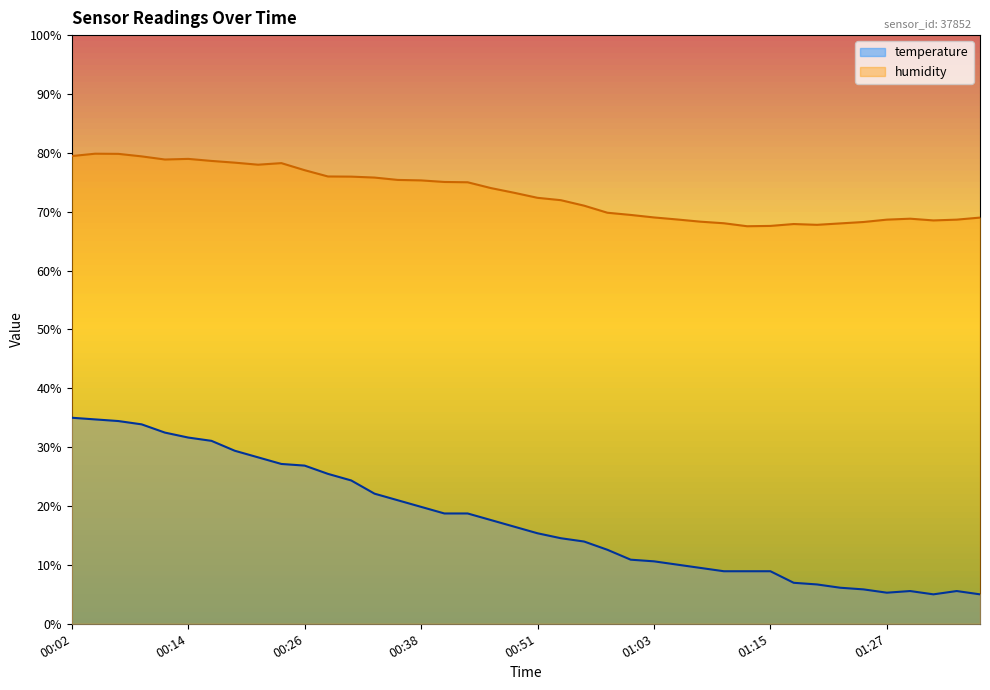

True or false: temperature and humidity cross at least once.

False